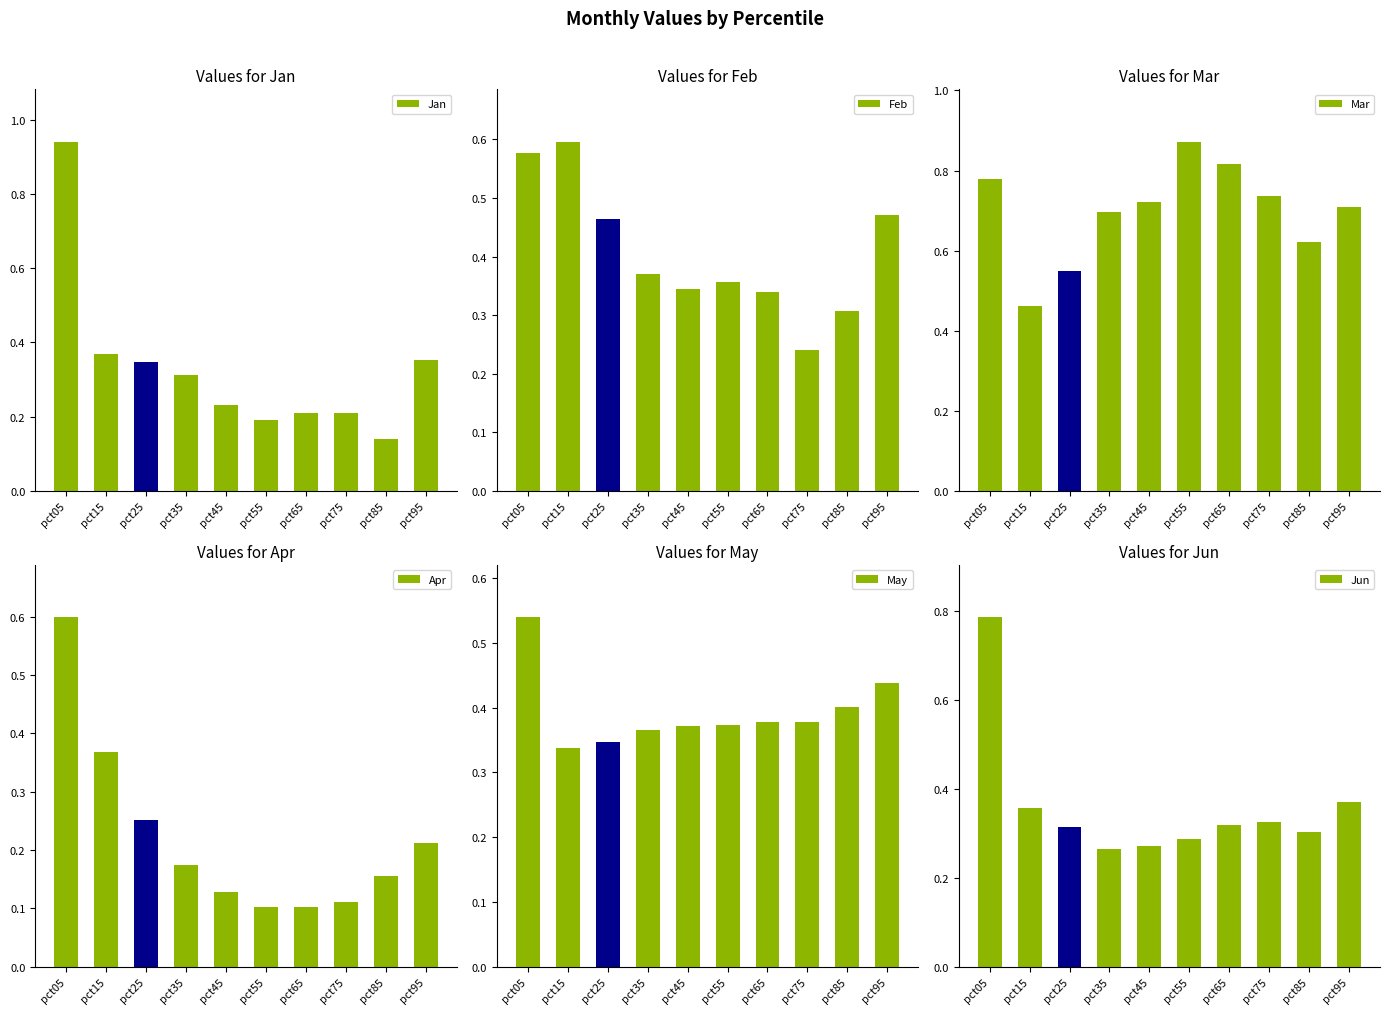

How many bars are there in total?

60